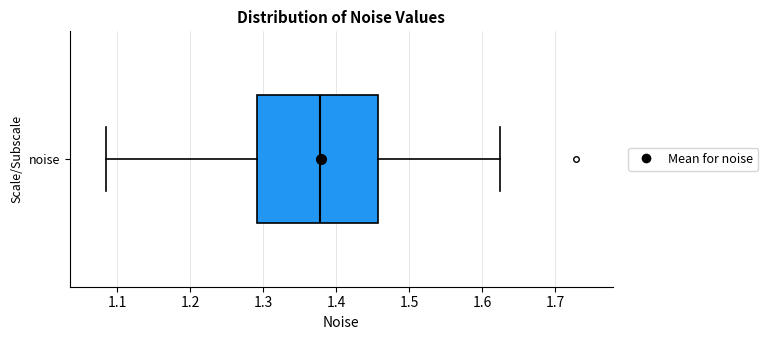

Read this box plot against the x-axis: the position of the median line, the range covered by the box, and the ends of both whiskers. The values are not printed on the chart, so give them approximately, as read against the axis.

median 1.38, box 1.29 to 1.46, whiskers 1.08 to 1.62